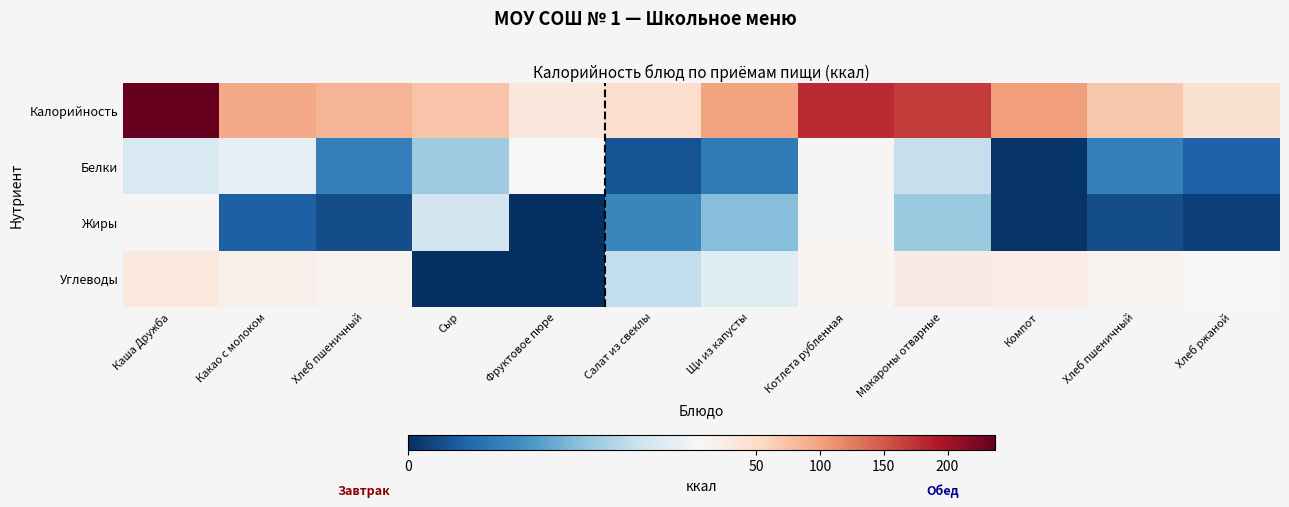

Reading left to right, extract all data points from this chart.

Калорийность: Каша Дружба=237.5	Какао с молоком=94.8	Хлеб пшеничный=85.8	Сыр=72.0	Фруктовое пюре=32.4	Салат из свеклы=47.9	Щи из капусты=99.8	Котлета рубленная=179.8	Макароны отварные=168.4	Компот=103.1	Хлеб пшеничный=70.1	Хлеб ржаной=42.0
Белки: Каша Дружба=6.1	Какао с молоком=6.6	Хлеб пшеничный=2.2	Сыр=4.6	Фруктовое пюре=8.1	Салат из свеклы=1.0	Щи из капусты=2.1	Котлета рубленная=9.2	Макароны отварные=5.5	Компот=0.1	Хлеб пшеничный=2.2	Хлеб ржаной=1.4
Жиры: Каша Дружба=9.8	Какао с молоком=1.3	Хлеб пшеничный=0.8	Сыр=5.9	Фруктовое пюре=0.0	Салат из свеклы=2.5	Щи из капусты=4.1	Котлета рубленная=10.7	Макароны отварные=4.5	Компот=0.1	Хлеб пшеничный=0.8	Хлеб ржаной=0.5
Углеводы: Каша Дружба=31.3	Какао с молоком=19.0	Хлеб пшеничный=15.5	Сыр=0.0	Фруктовое пюре=0.0	Салат из свеклы=5.4	Щи из капусты=6.3	Котлета рубленная=11.3	Макароны отварные=26.4	Компот=25.1	Хлеб пшеничный=15.5	Хлеб ржаной=7.8